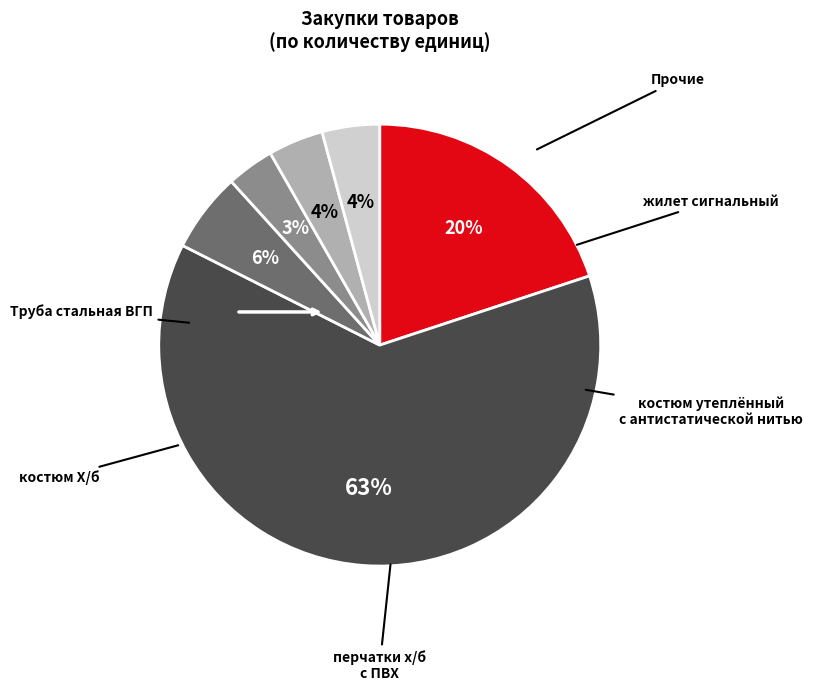

Is there a majority slice in this chart?

Yes